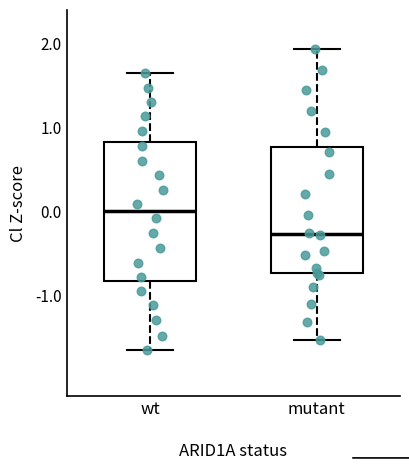

Which box's median line is the highest?

wt